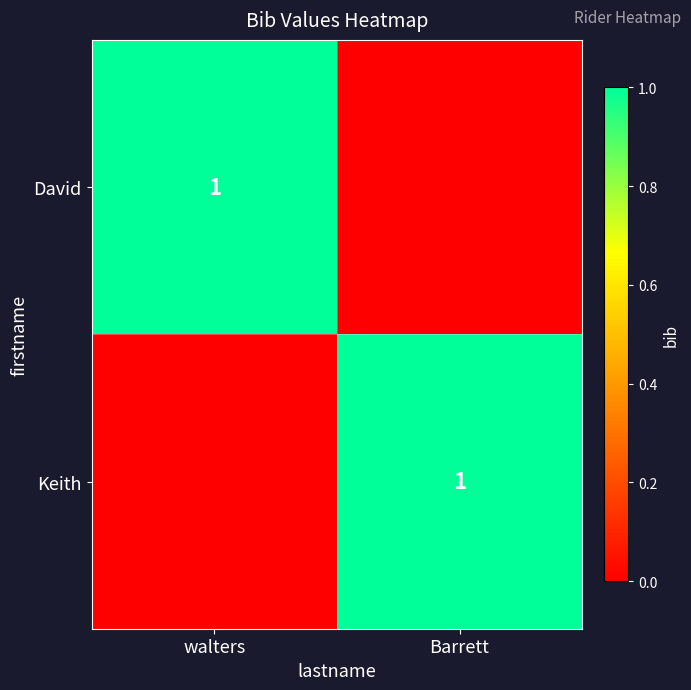

How many series are shown in this chart?

2